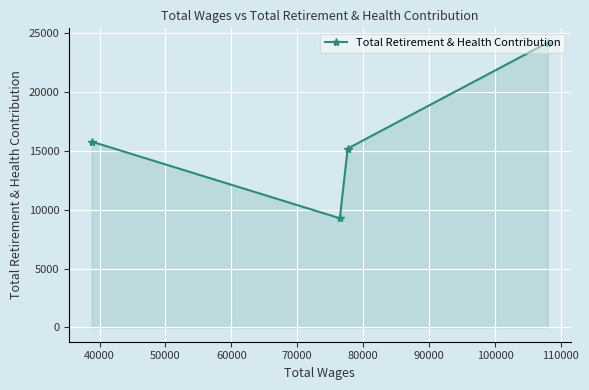

What is the difference between the second highest and minimum values?

6506